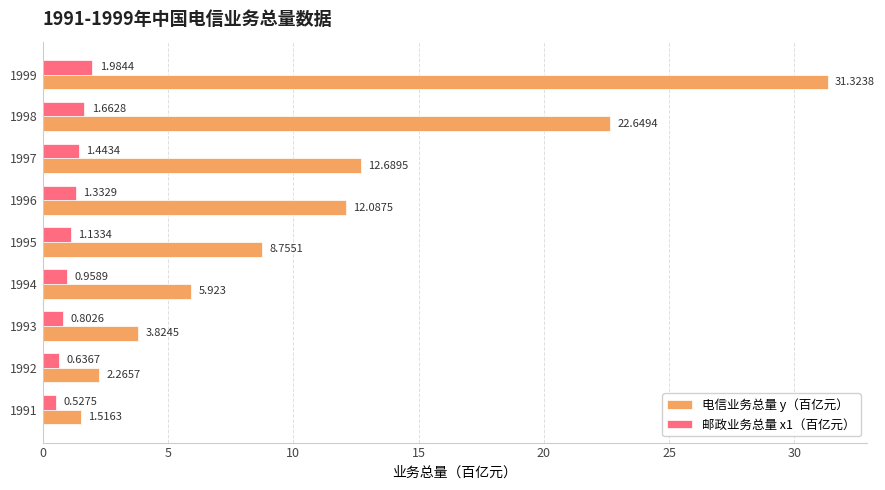

Which series has the largest range (max minus min)?

电信业务总量 y（百亿元）